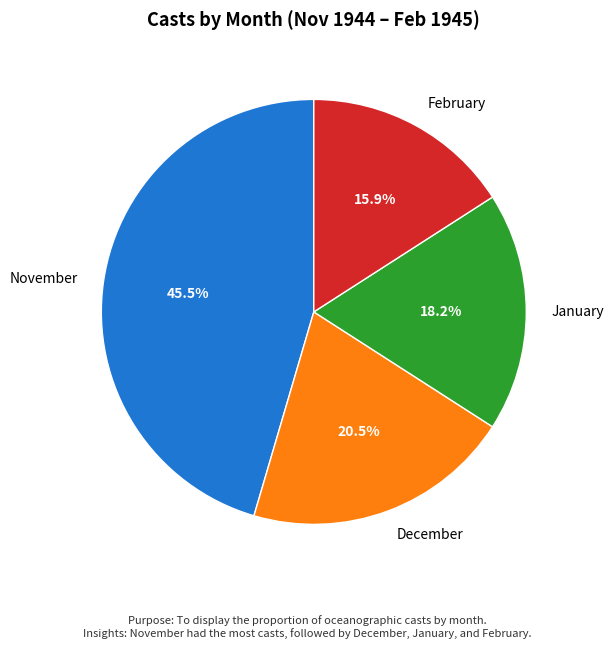

Is November the majority of the pie?

No